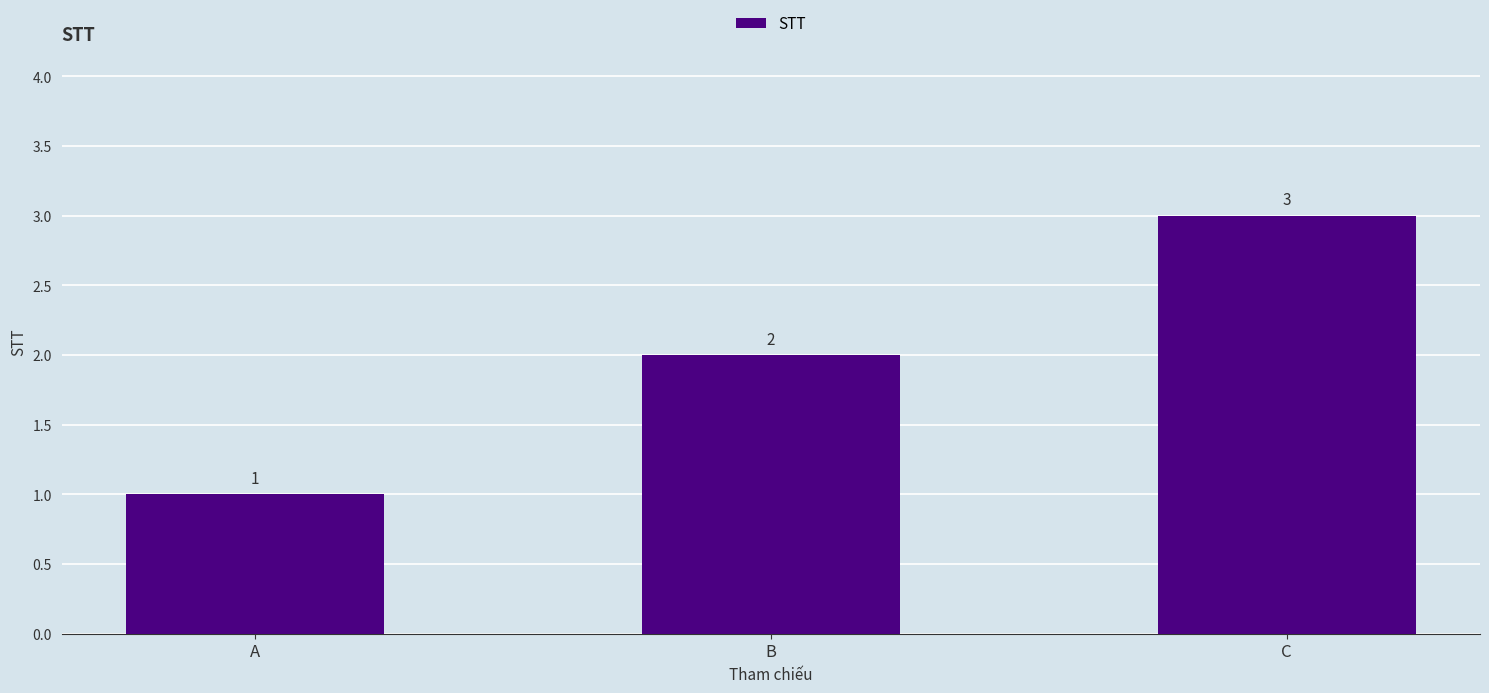

Reading left to right, list all the values displayed in this chart.

A=1	B=2	C=3